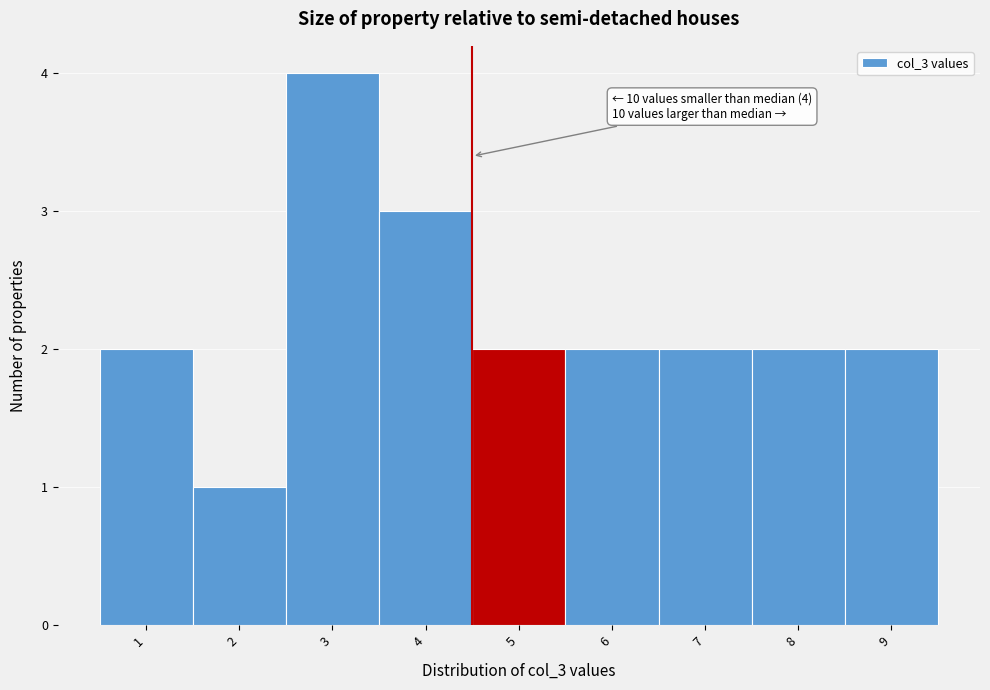

Over which range of the x-axis is the bar tallest?

2.5 to 3.5